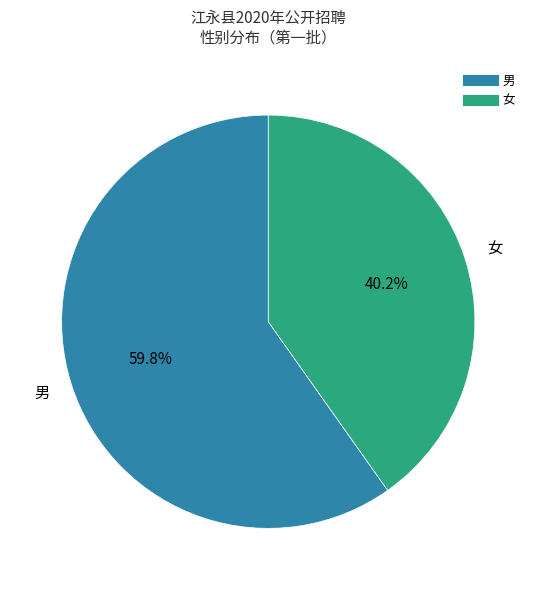

What is the largest slice in the pie chart?

男